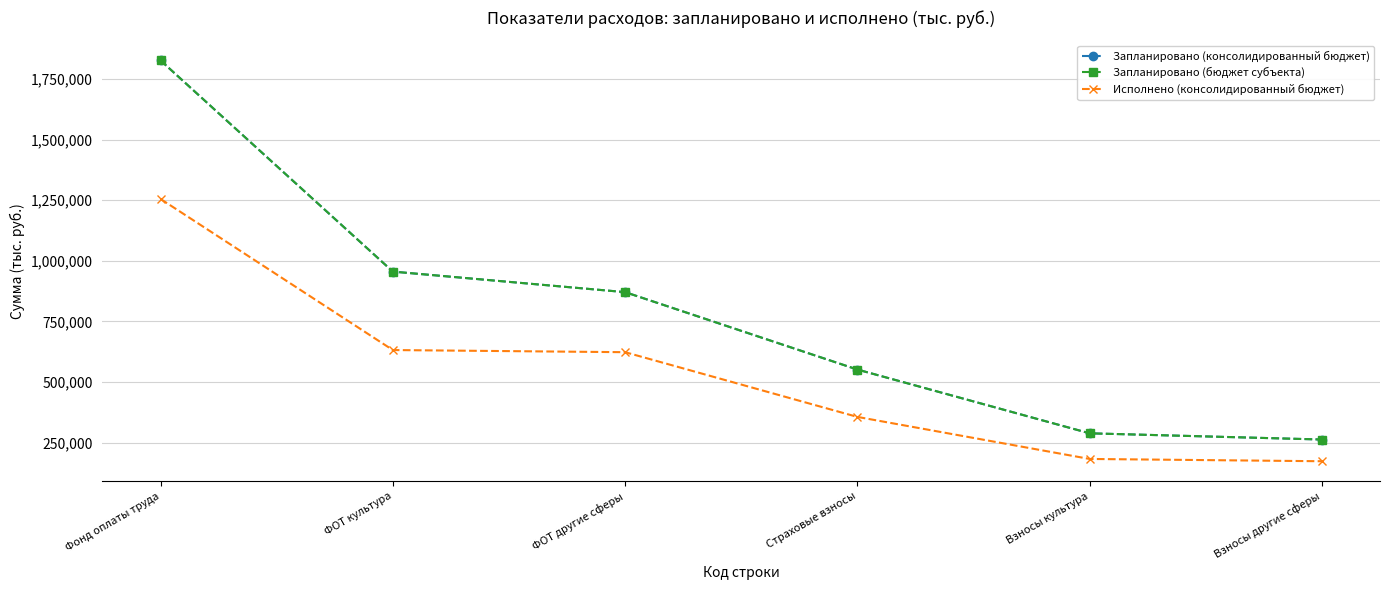

What position from the left is Взносы культура?

5